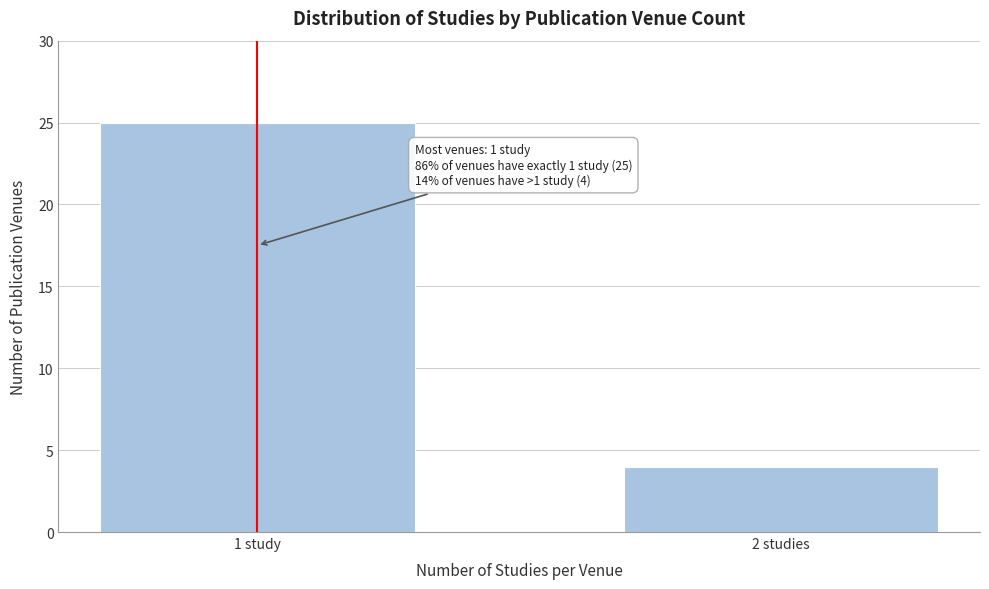

Reading left to right, transcribe all the data shown in this chart.

1 study=25	2 studies=4